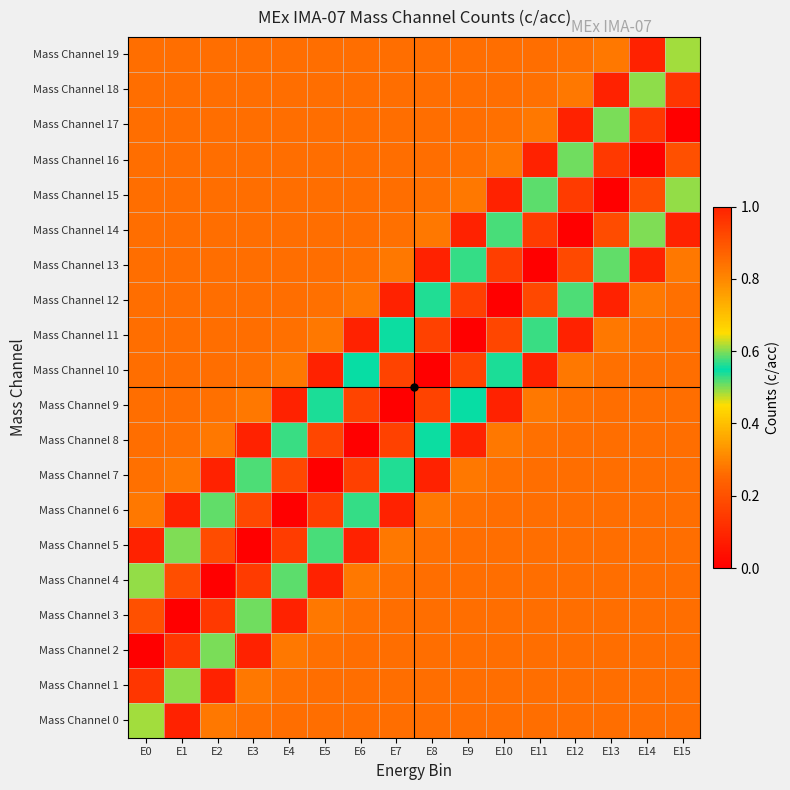

At which category is the sum across all series the highest?

E1